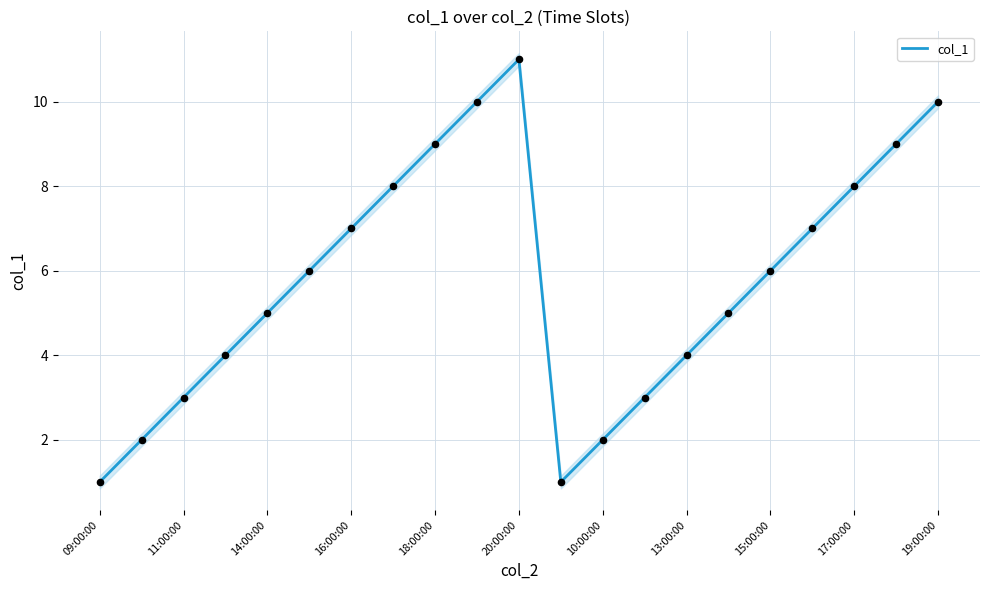

True or false: col_1 has a value of 4 at 11:00:00.

False